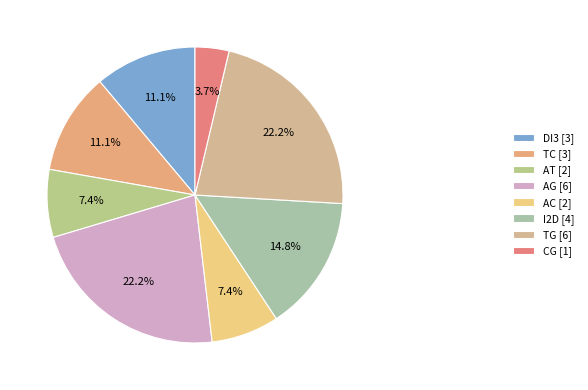

To the nearest percent, what is the difference between the largest and smallest slice percentages?

19%